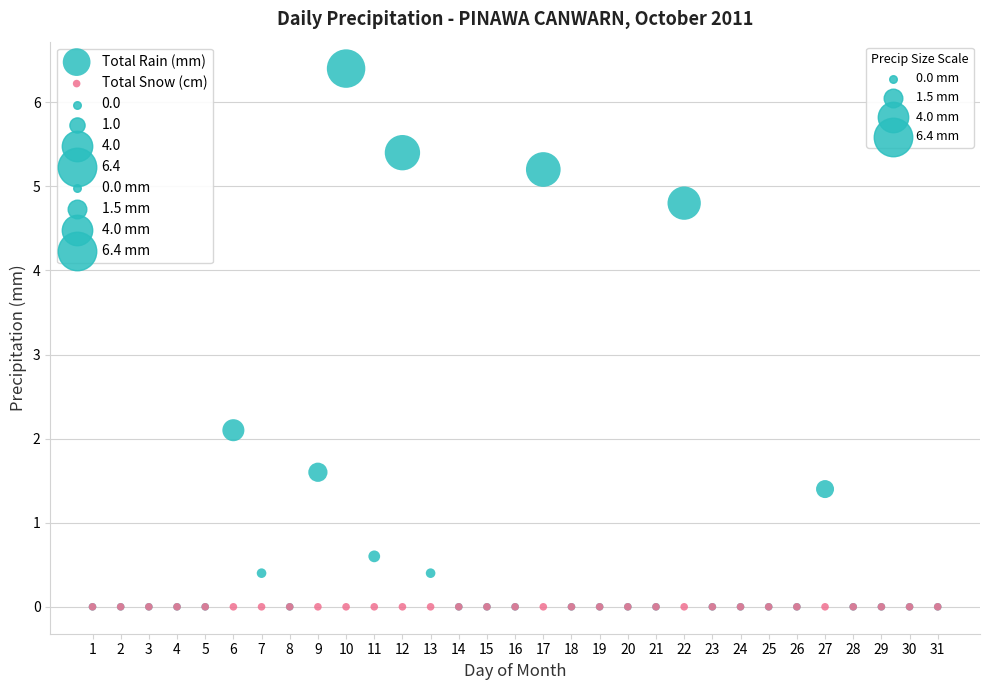

In the Total Rain (mm) series, what Y value is closest to 3?

2.1